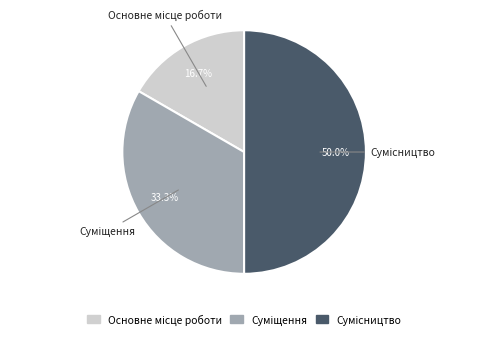

How many slices are in this pie chart?

3